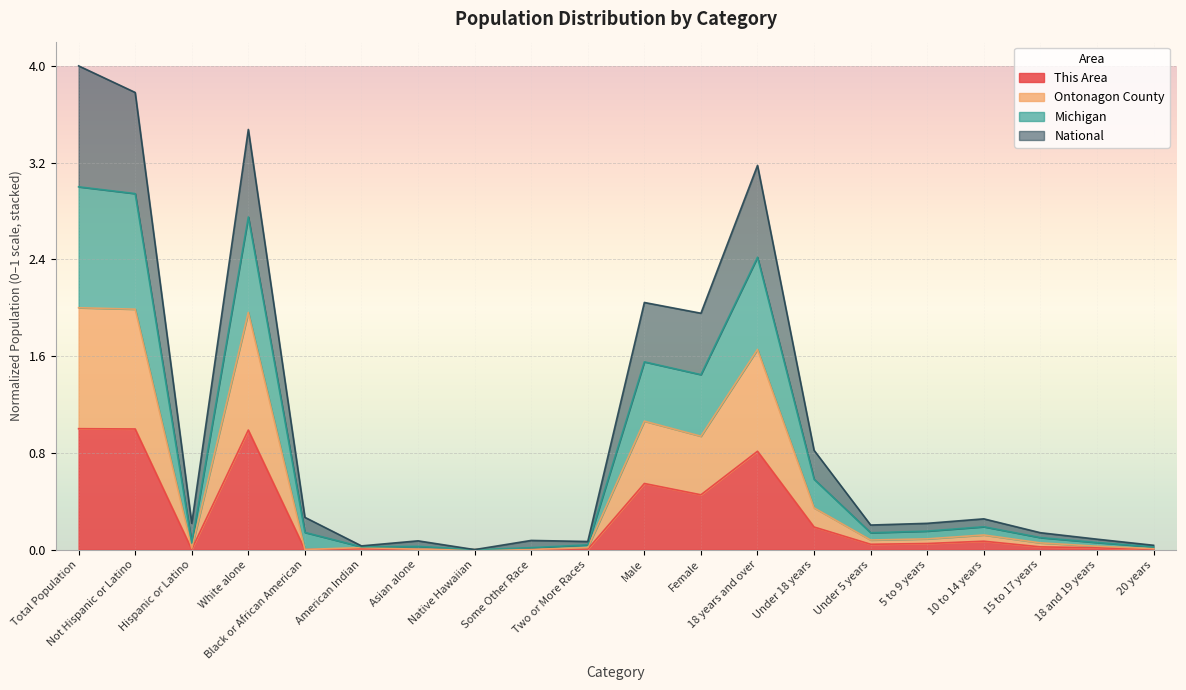

True or false: This Area and Michigan cross at least once.

False